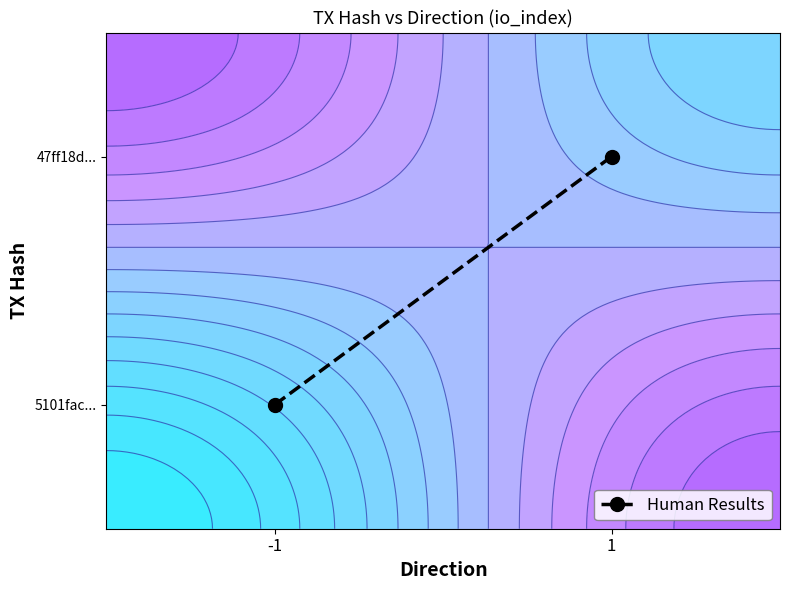

Count the values in the range 0 to 1.

2